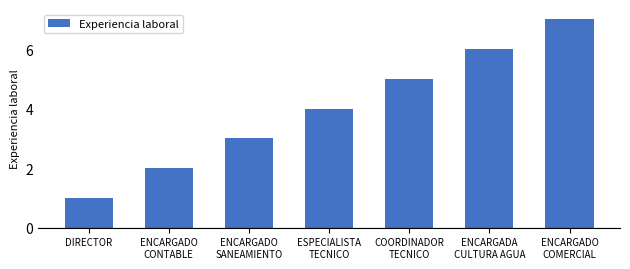

The value at DIRECTOR is 1. True or false?

True